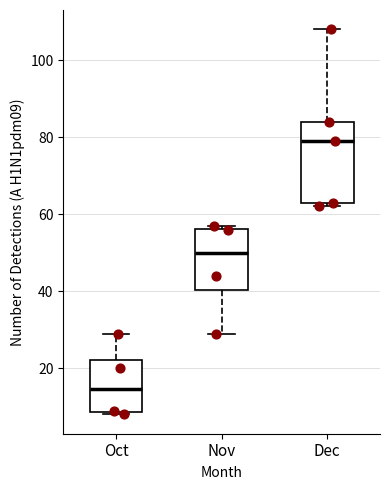

Where is the lower edge of the box for Dec on the y-axis? The values are not printed on the chart, so give them approximately, as read against the axis.

64